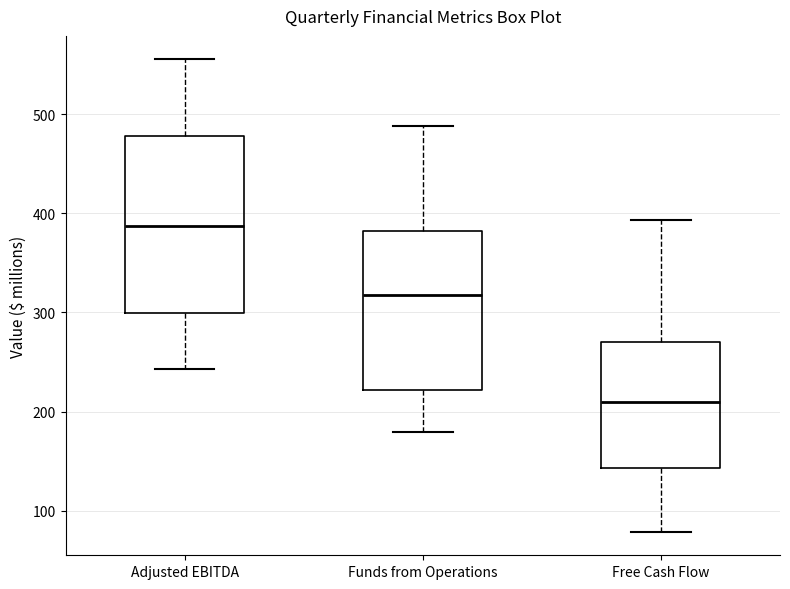

Reading left to right, transcribe this box plot: for each box, give where its median line is, the range the box spans, and where its two whiskers end, as read against the y-axis. The values are not printed on the chart, so give them approximately, as read against the axis.

Adjusted EBITDA: median 390, box 300 to 480, whiskers 240 to 560
Funds from Operations: median 320, box 220 to 380, whiskers 180 to 490
Free Cash Flow: median 210, box 140 to 270, whiskers 80 to 390